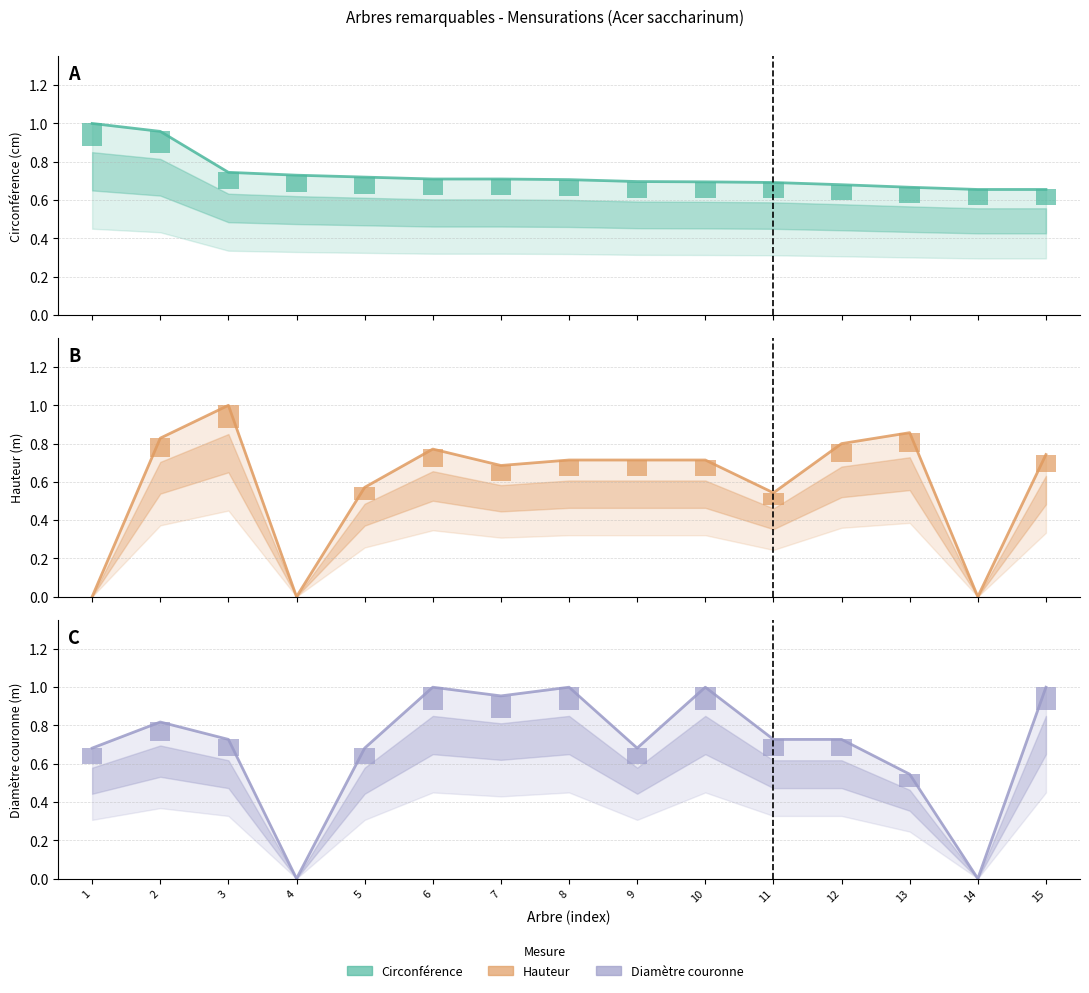

How many series are shown in this chart?

3